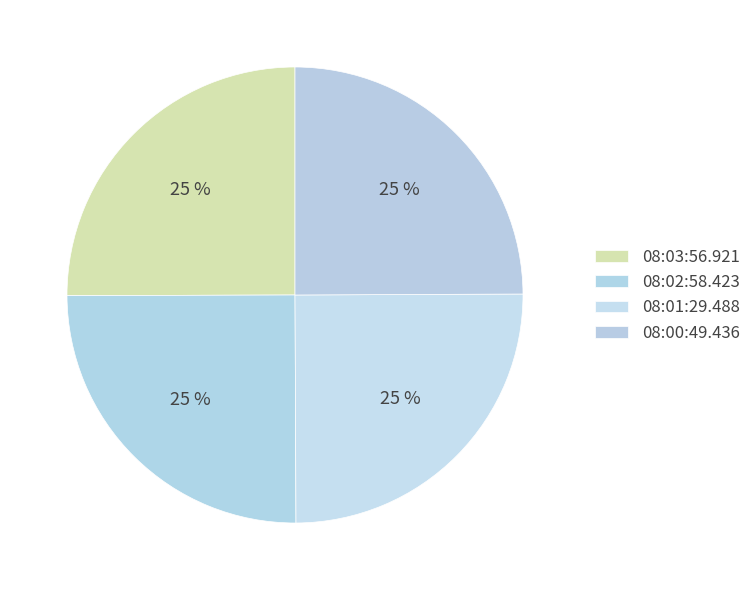

Count the number of slices in the pie.

4